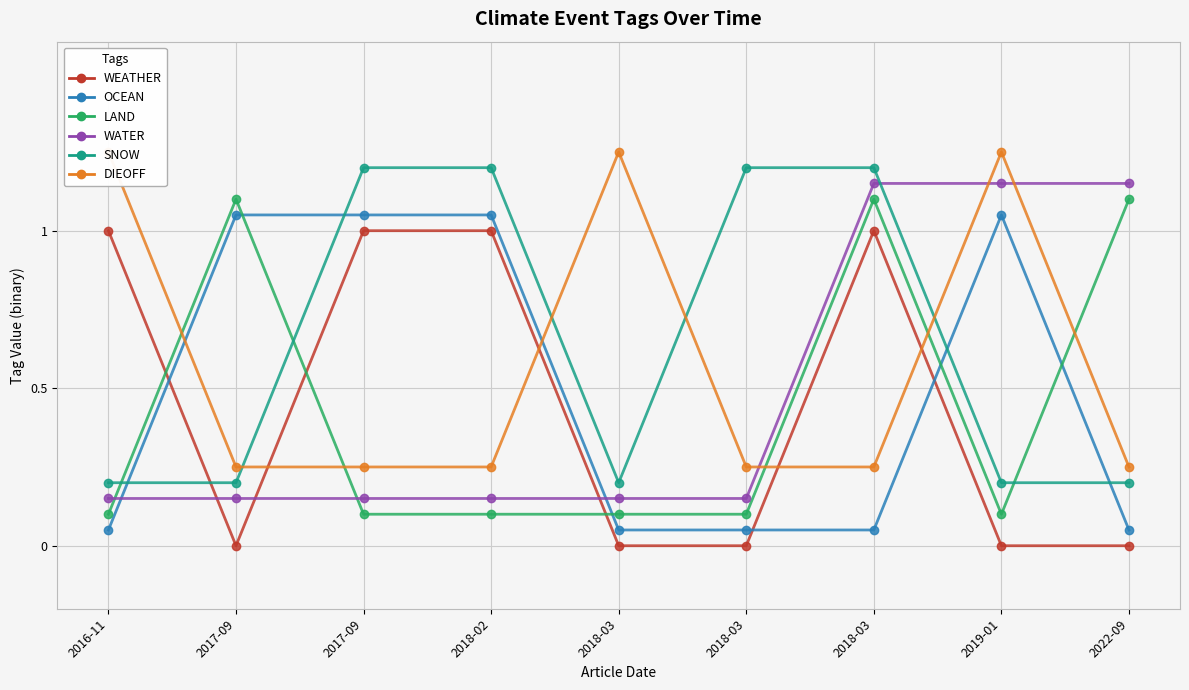

At how many categories does at least one series exceed 0?

9